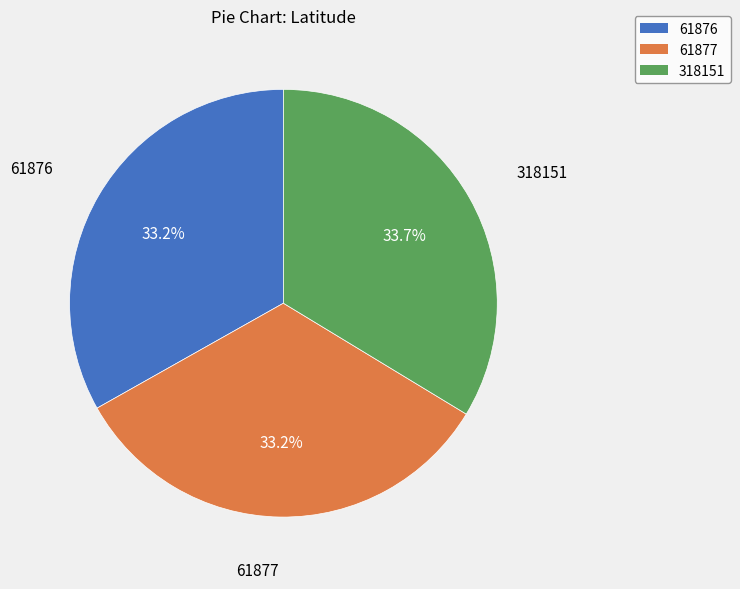

What percentage is the 61877 slice, to the nearest percent?

33%